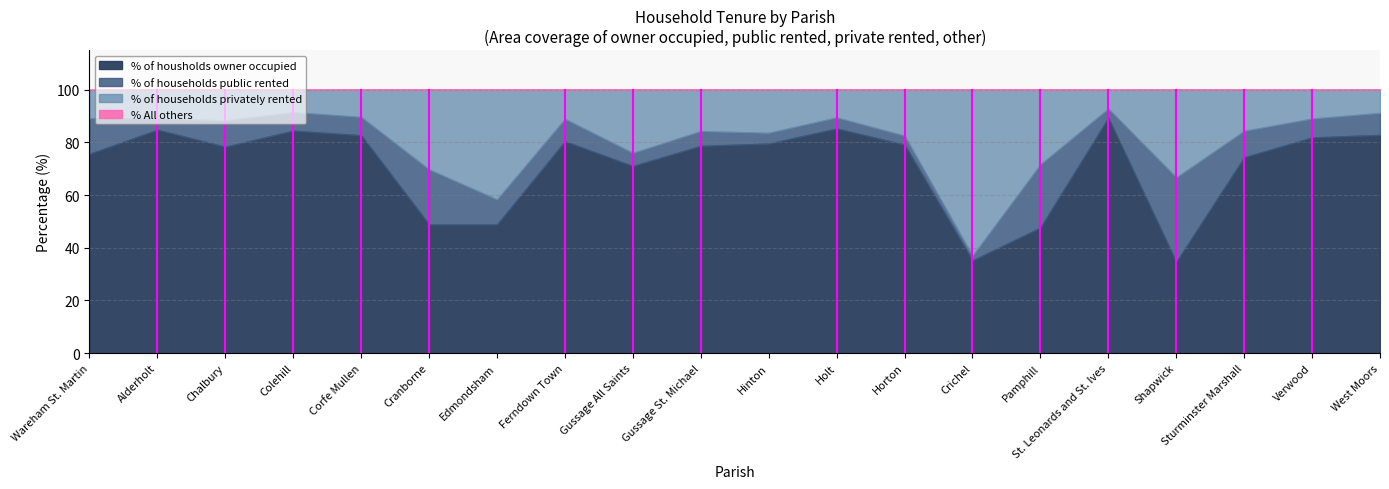

Is it true that % of households public rented equals 7.2 at Verwood?

True